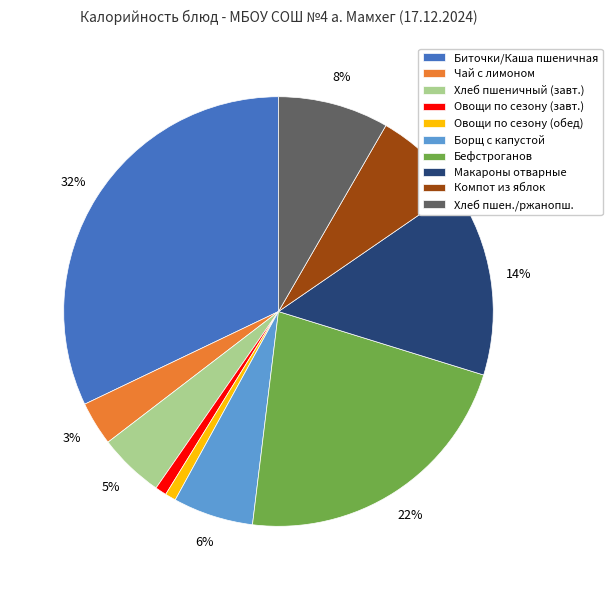

How many slices are in this pie chart?

10